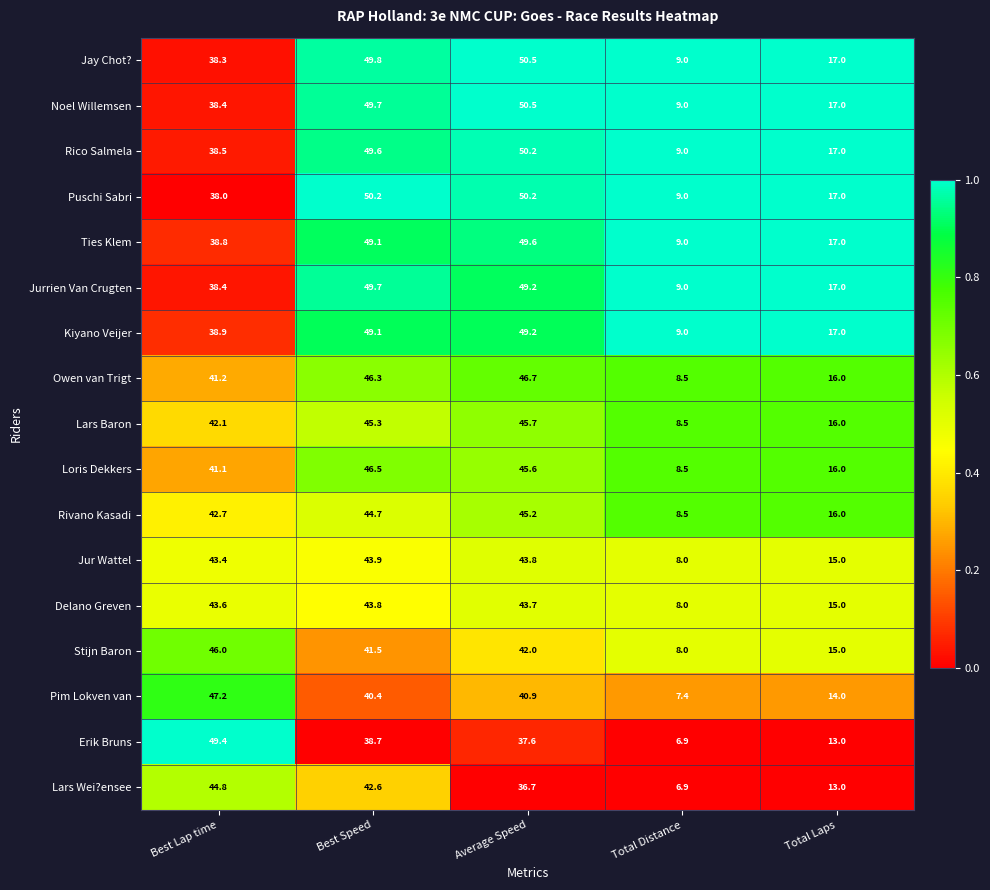

What is the smallest value displayed?

6.9